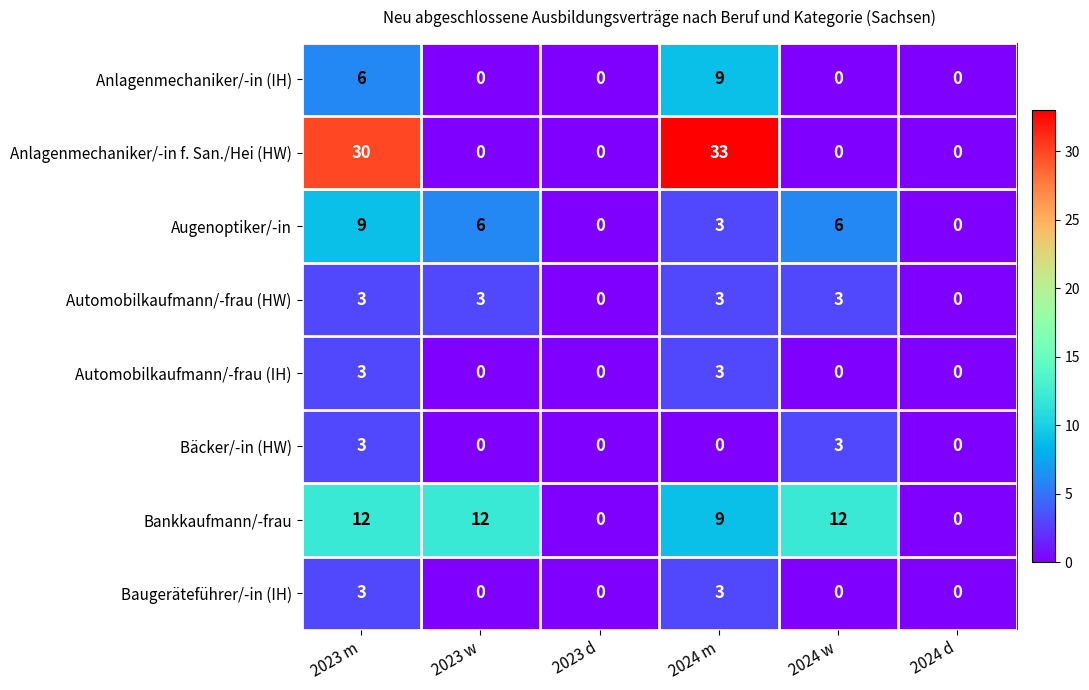

What is the maximum value shown in the chart?

33